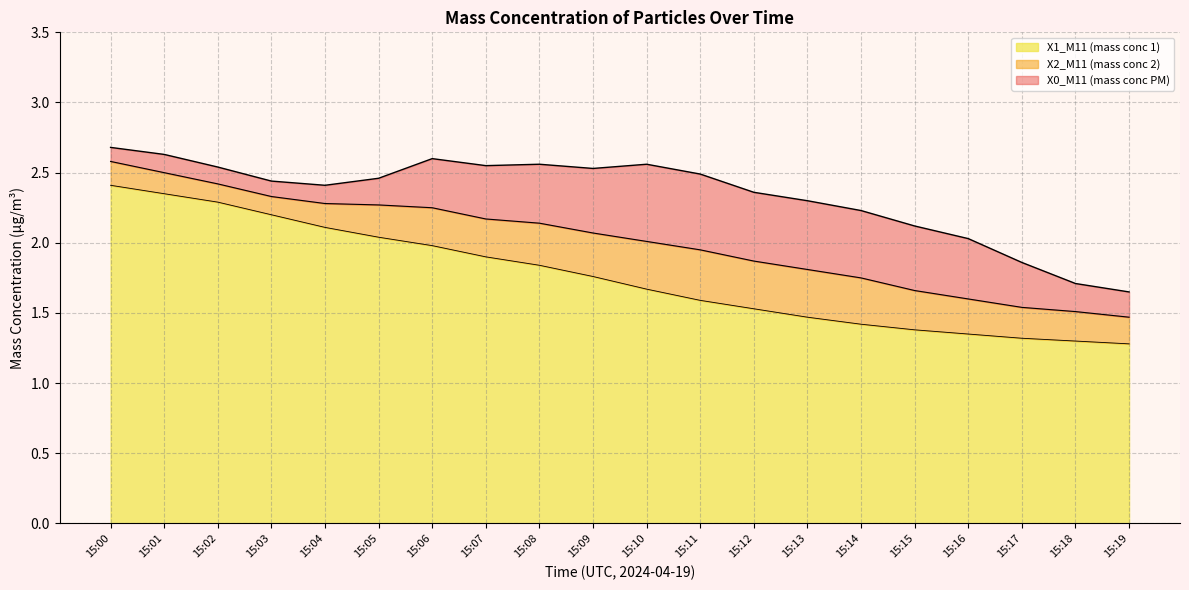

The X2_M11 (mass conc 2) series shows 1.5 at 15:17. True or false?

True